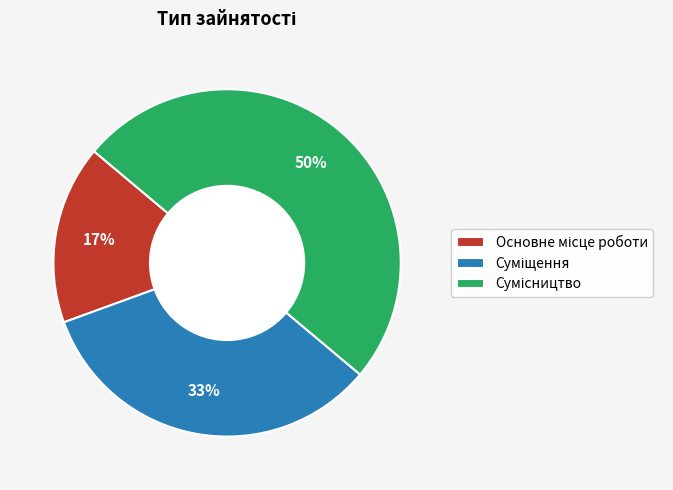

To the nearest percent, what is the average slice percentage?

33%